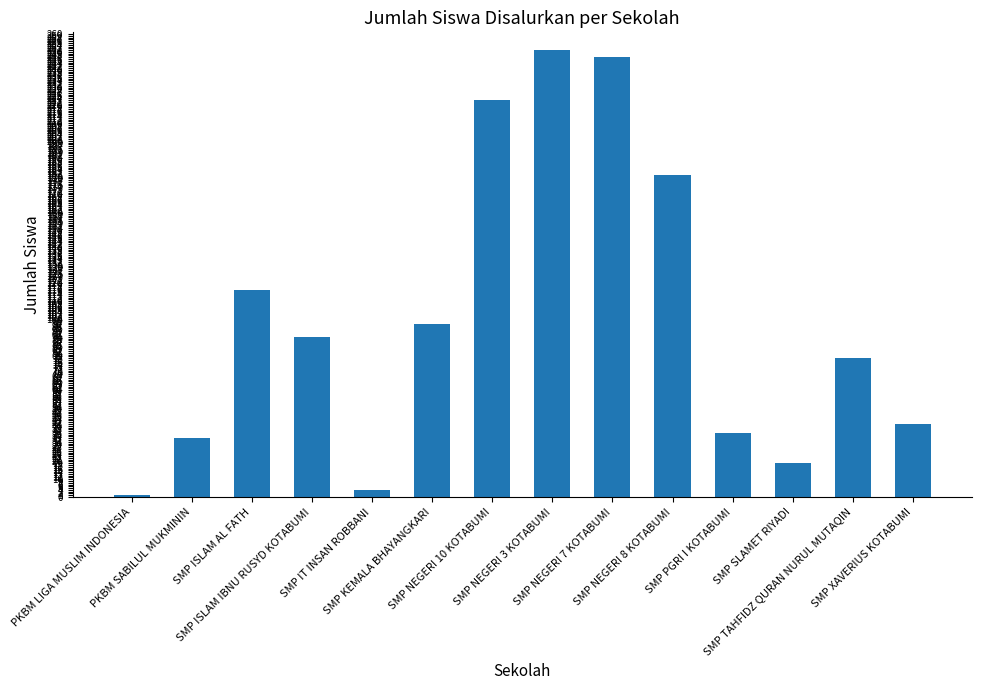

Reading left to right, transcribe all the data shown in this chart.

PKBM LIGA MUSLIM INDONESIA=1	PKBM SABILUL MUKMININ=33	SMP ISLAM AL FATH=116	SMP ISLAM IBNU RUSYD KOTABUMI=90	SMP IT INSAN ROBBANI=4	SMP KEMALA BHAYANGKARI=97	SMP NEGERI 10 KOTABUMI=223	SMP NEGERI 3 KOTABUMI=251	SMP NEGERI 7 KOTABUMI=247	SMP NEGERI 8 KOTABUMI=181	SMP PGRI I KOTABUMI=36	SMP SLAMET RIYADI=19	SMP TAHFIDZ QURAN NURUL MUTAQIN=78	SMP XAVERIUS KOTABUMI=41